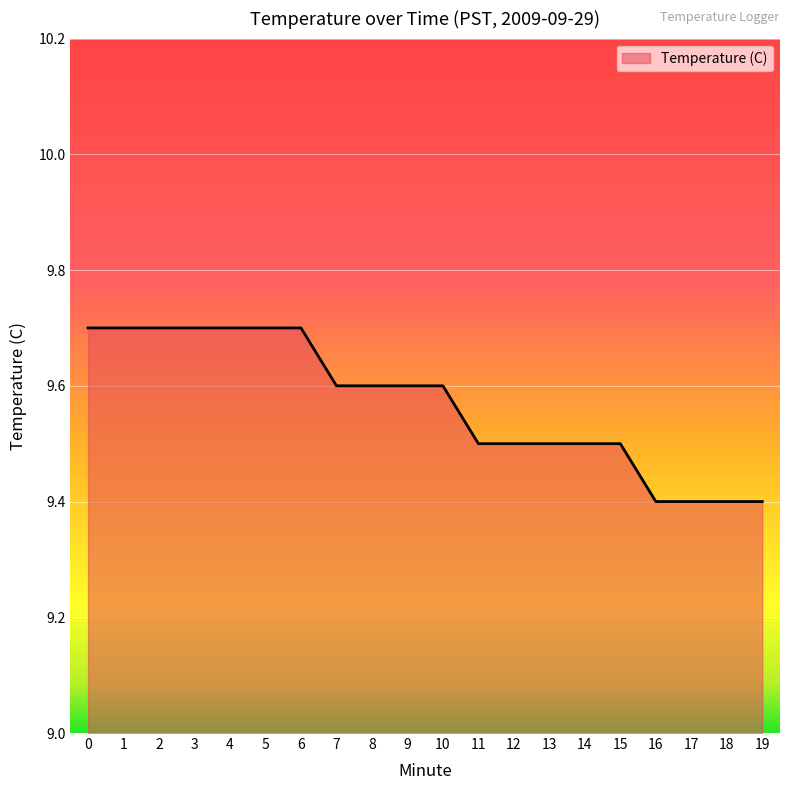

The chart shows a value of 9.5 at 15. True or false?

True